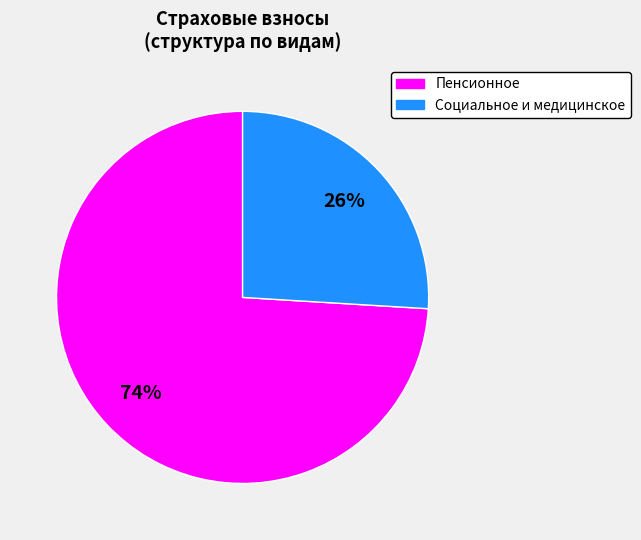

Count the number of slices in the pie.

2